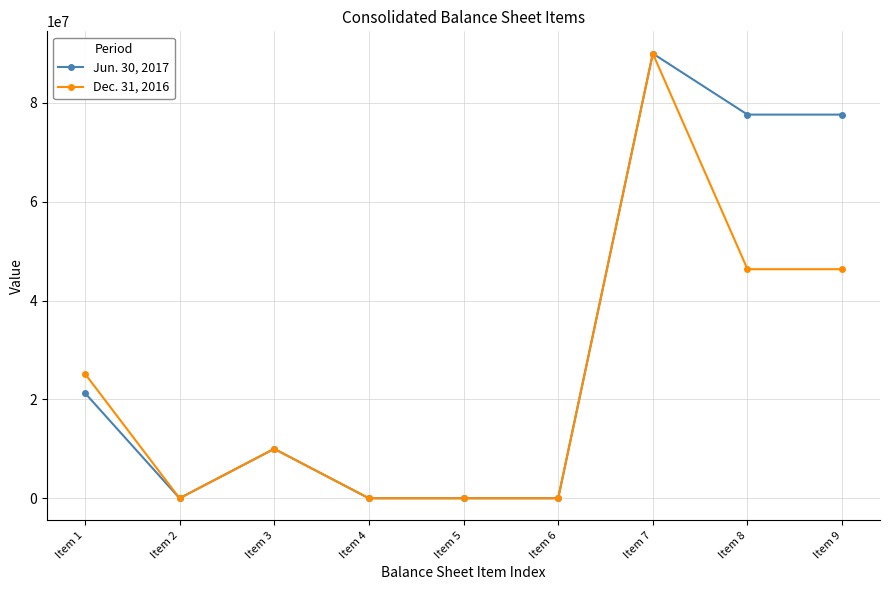

The value of Jun. 30, 2017 at Item 4 is -58199323. True or false?

False